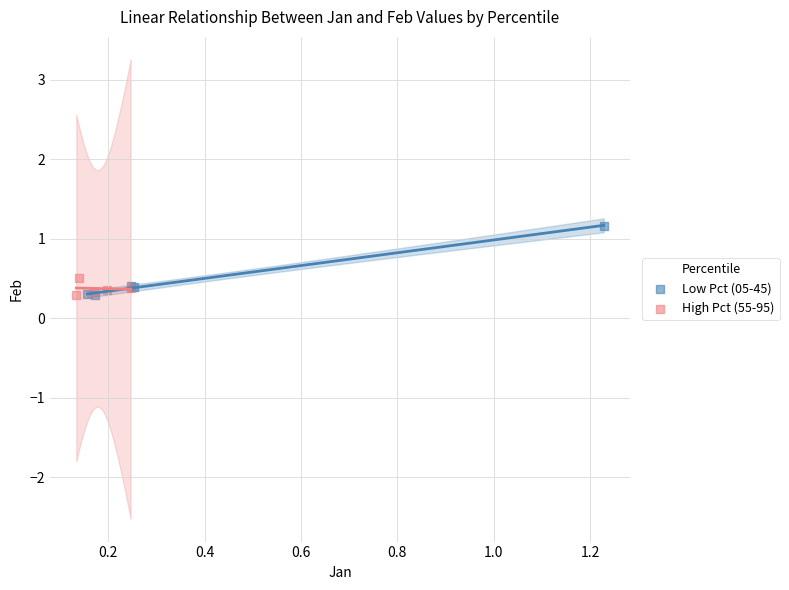

Which series contains the highest Y value?

Low Pct (05-45)